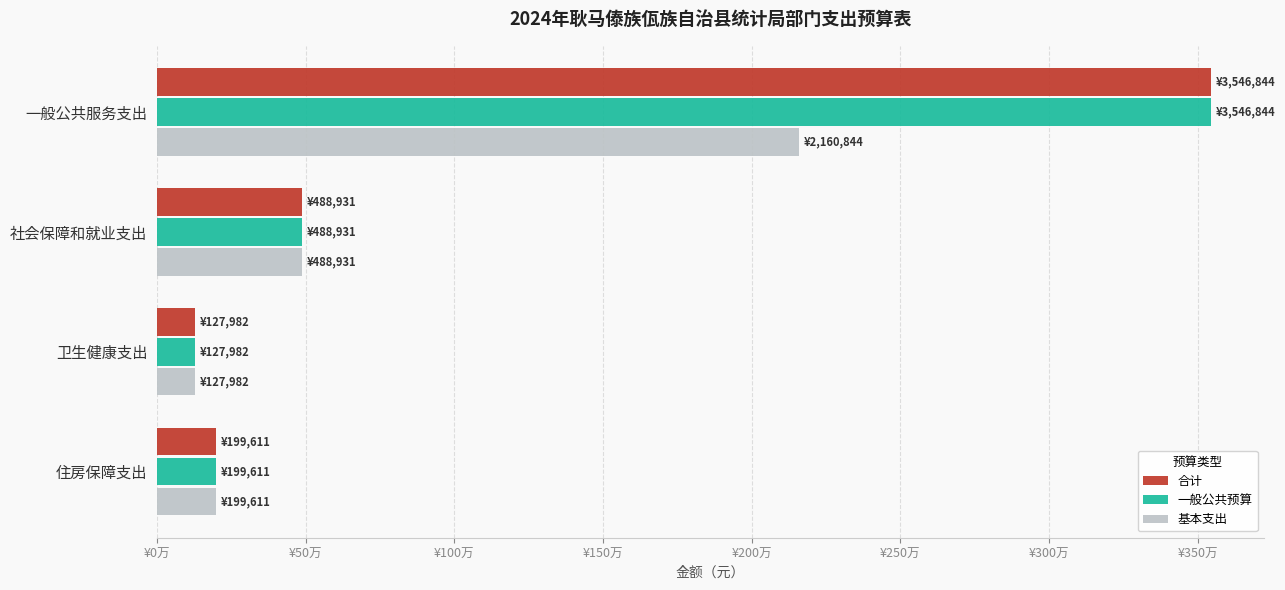

What is the value of the 一般公共预算 bar at the 4th from the left?

199611.4